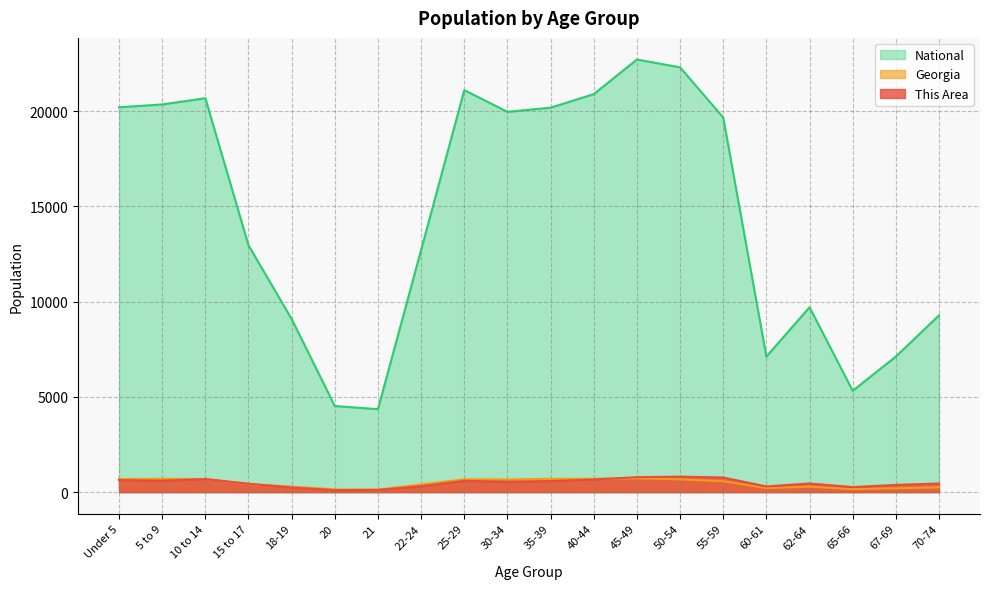

Between Under 5 and 22-24, which series saw the biggest shift?

National